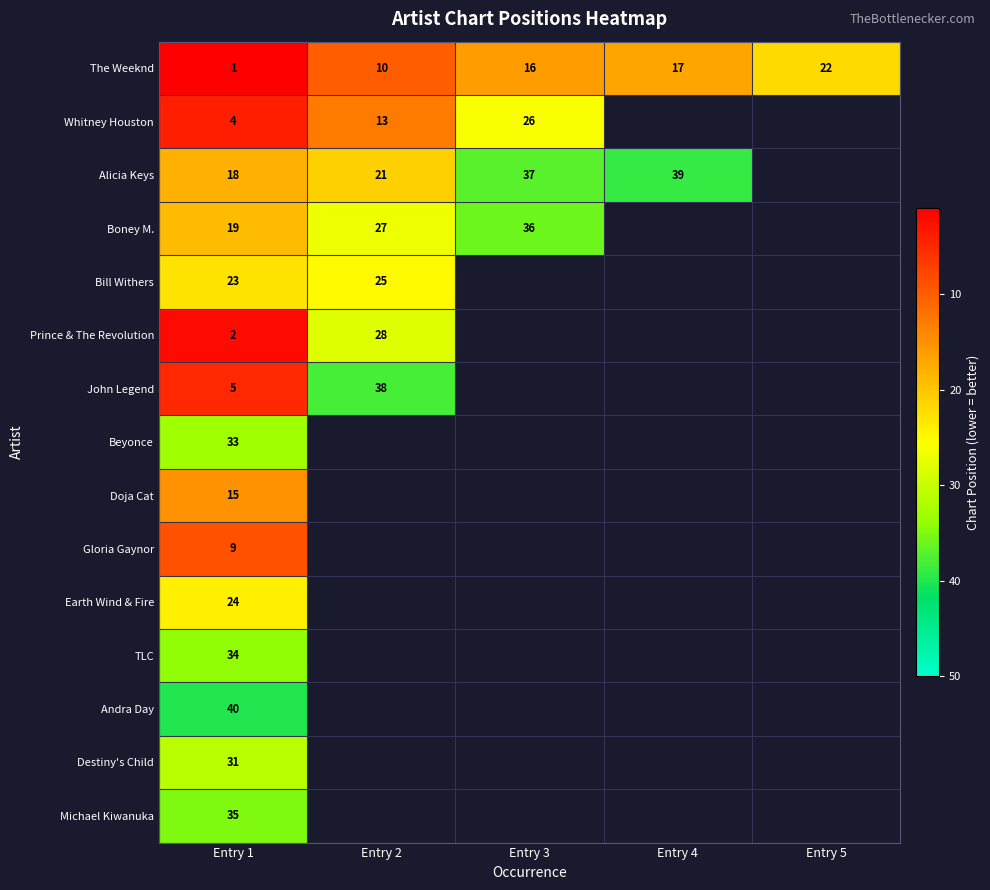

What is the spread (max minus min) of values at Entry 1?

39